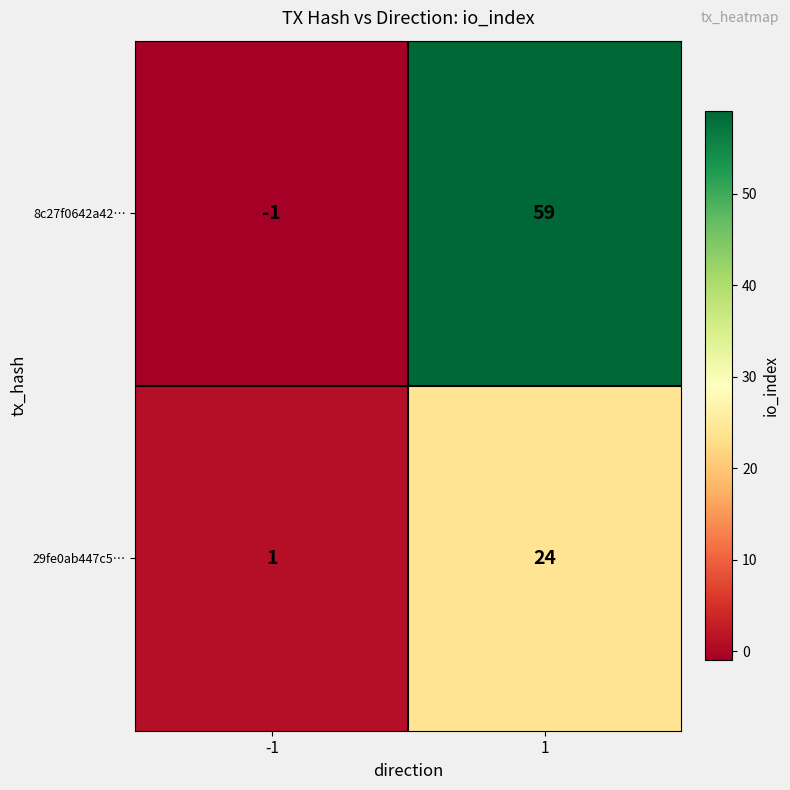

Reading right to left, extract all data points from this chart.

8c27f0642a42…: 59	-1
29fe0ab447c5…: 24	1